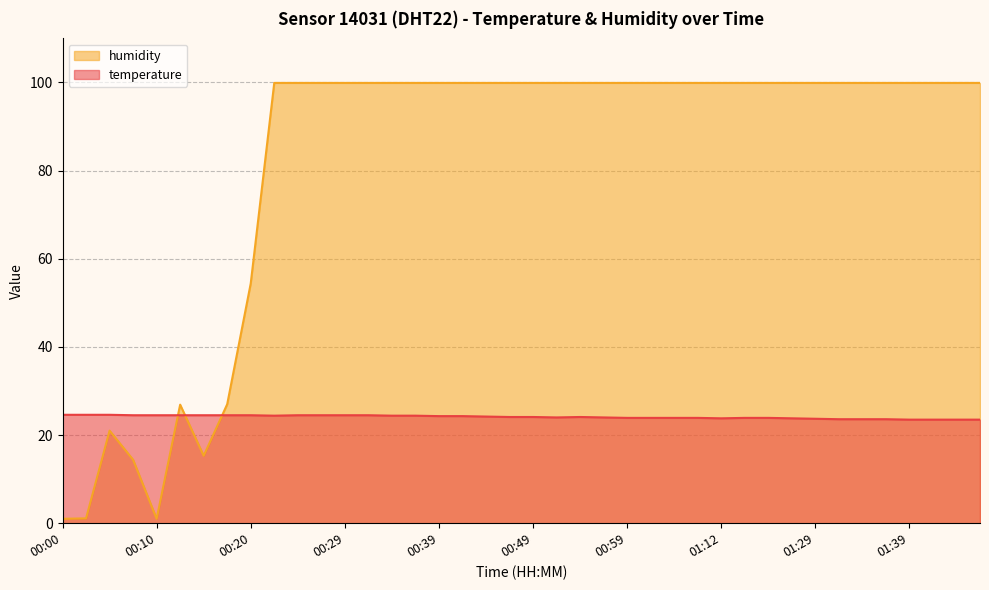

How many interior local valleys does the humidity series have?

2